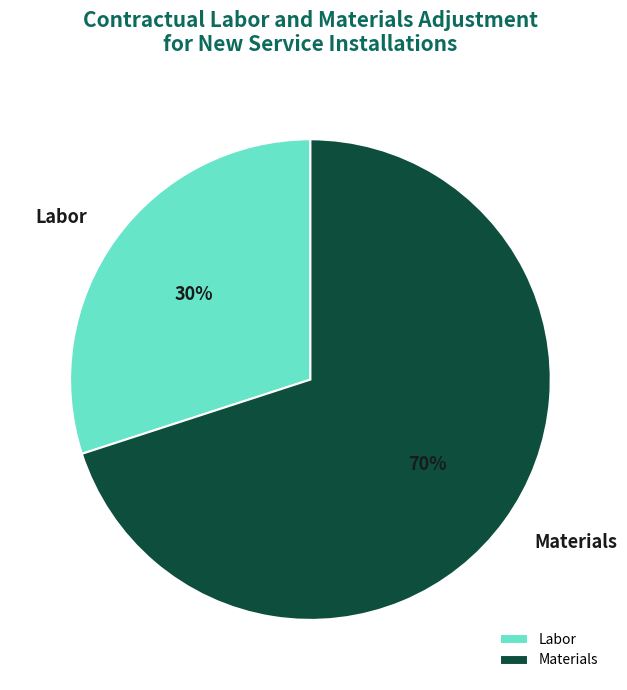

Rank the categories by value from highest to lowest.

Materials, Labor